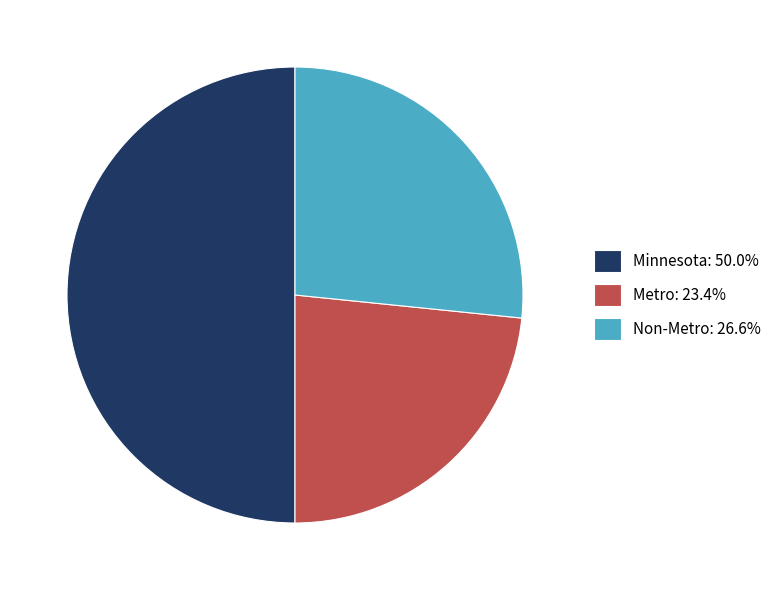

What is the smallest slice in the pie chart?

Metro